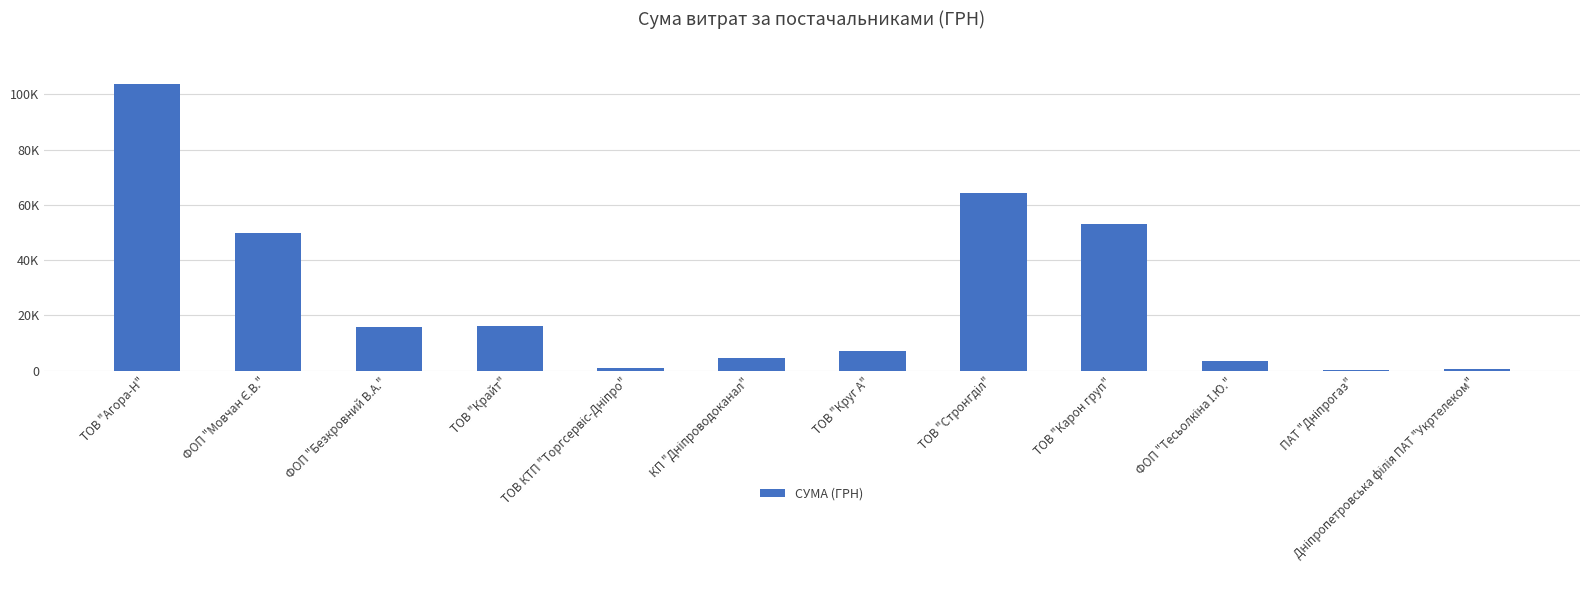

List the labels in order of value, largest first.

ТОВ "Агора-Н", ТОВ "Стронгділ", ТОВ "Карон груп", ФОП "Мовчан Є.В.", ТОВ "Крайт", ФОП "Безкровний В.А.", ТОВ "Круг А", КП "Дніпроводоканал", ФОП "Тесьолкіна І.Ю.", ТОВ КТП "Торгсервіс-Дніпро", Дніпропетровська філія ПАТ "Укртелеком", ПАТ "Дніпрогаз"